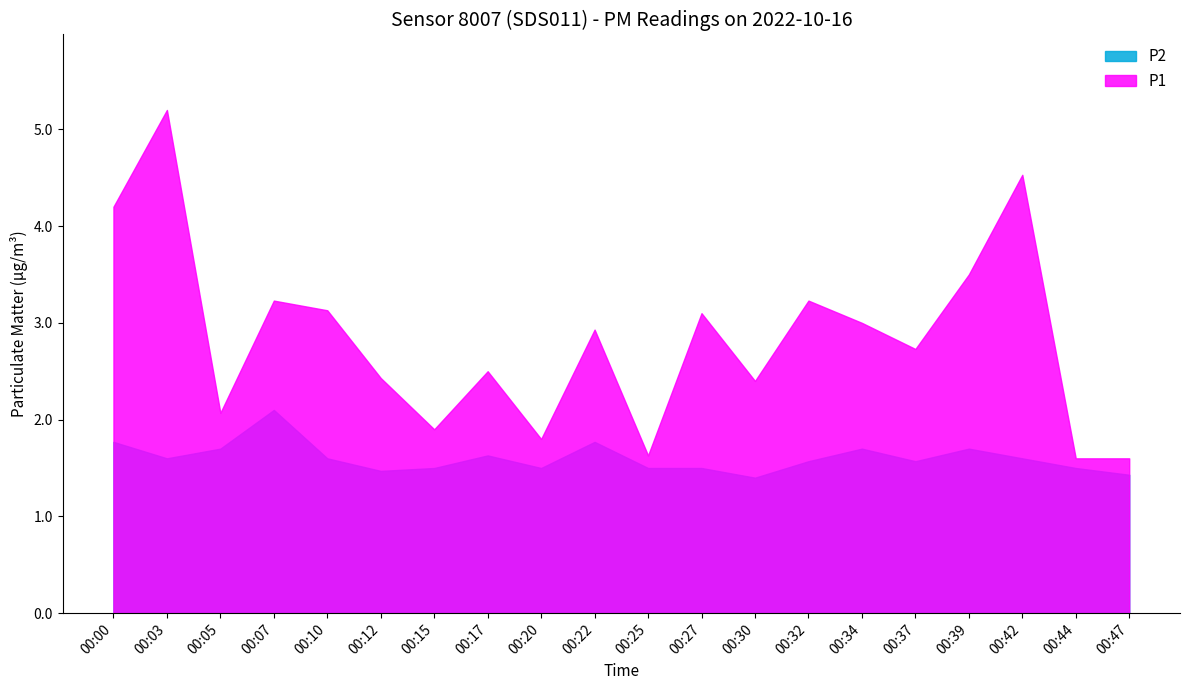

List the series in order of their overall mean, highest first.

P1, P2